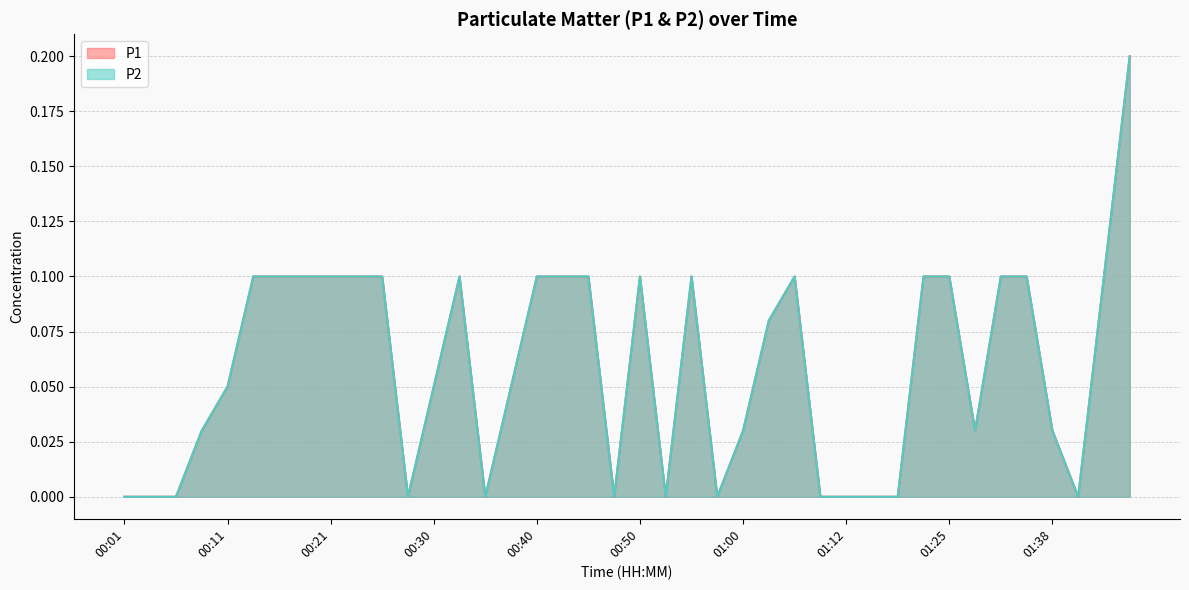

Which has a higher value, 00:38 or 00:21?

00:21